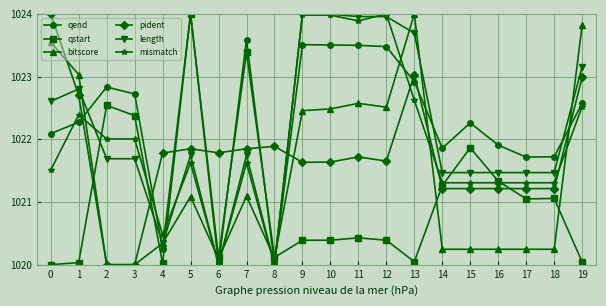

True or false: qstart has more than 1 points higher than both neighbors.

True